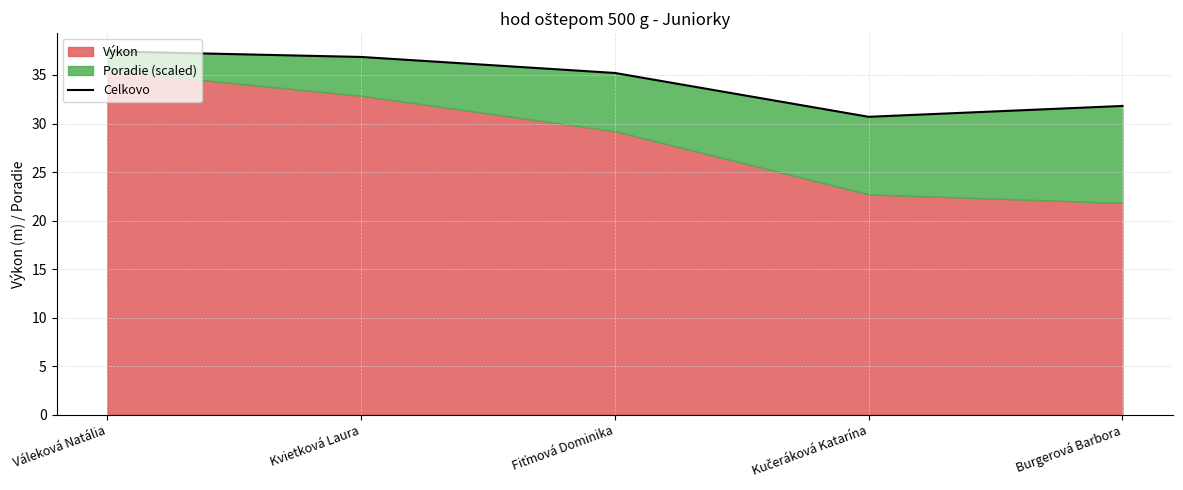

What is the label of the 2nd point from the left?

Kvietková Laura